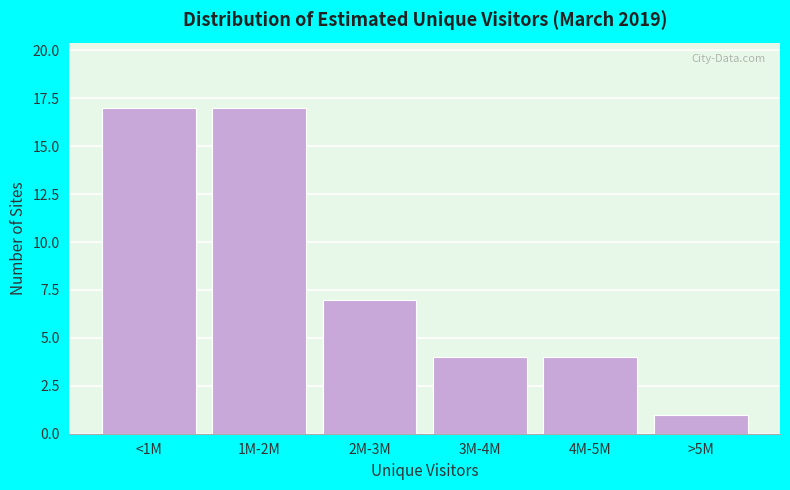

Reading left to right, list all the values displayed in this chart.

17	17	7	4	4	1